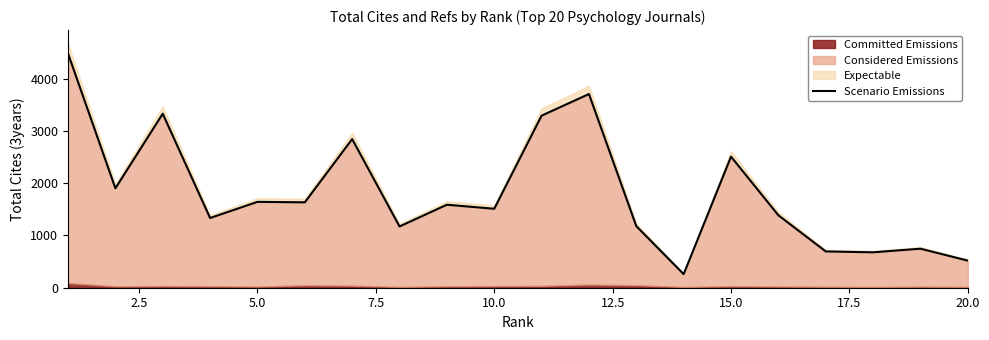

Reading left to right, what are all the values shown in this chart?

4485	1904	3332	1335	1644	1635	2846	1173	1589	1512	3295	3709	1179	260	2510	1387	695	678	747	519